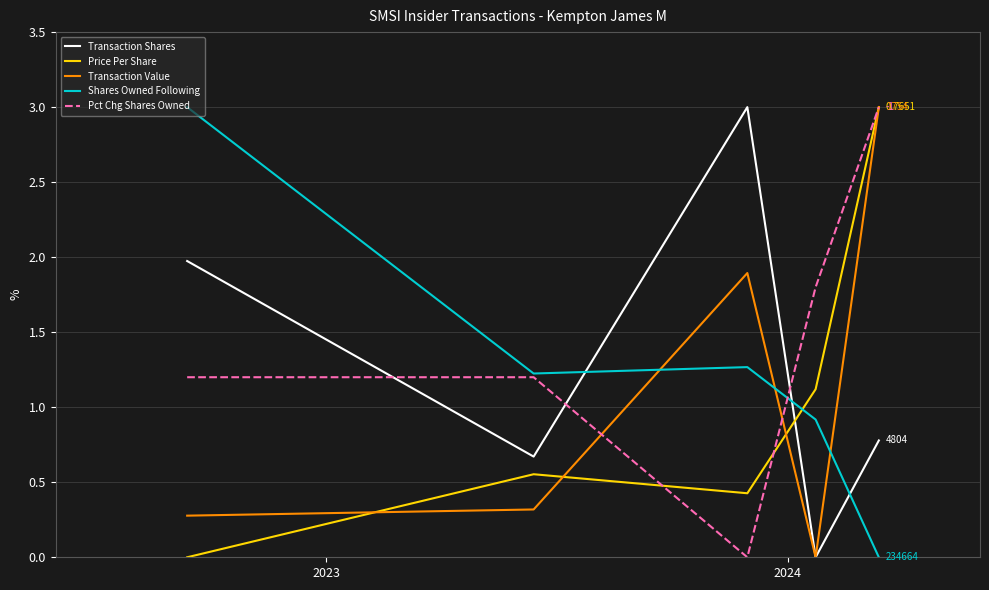

What is the maximum value for Transaction Shares?

3.0